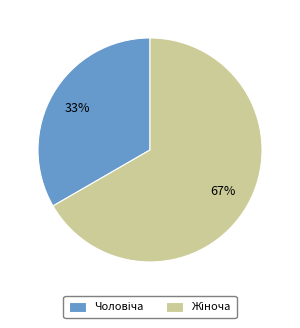

To the nearest percent, what is the average slice percentage?

50%